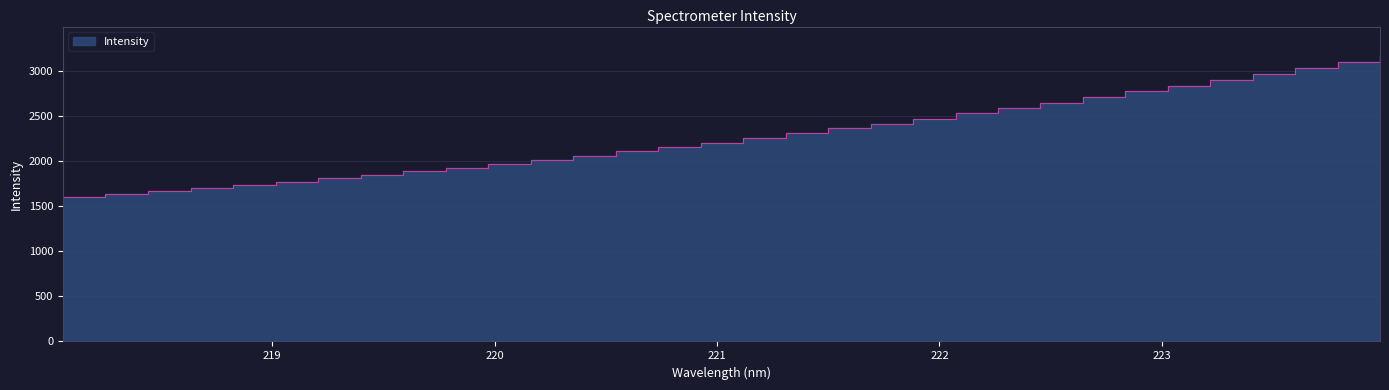

Where is the data nearest to the value 2387?

221.4993